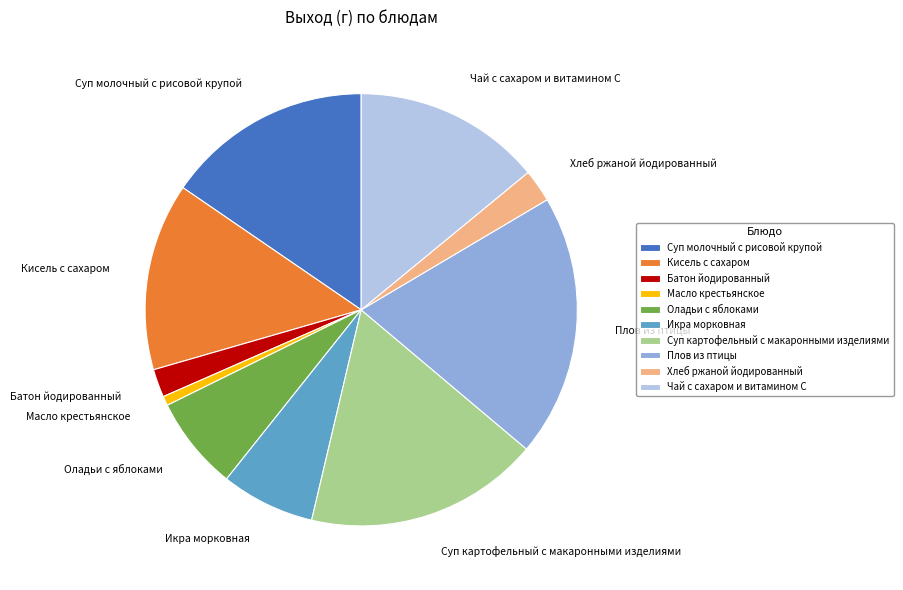

How many segments does this pie chart have?

10